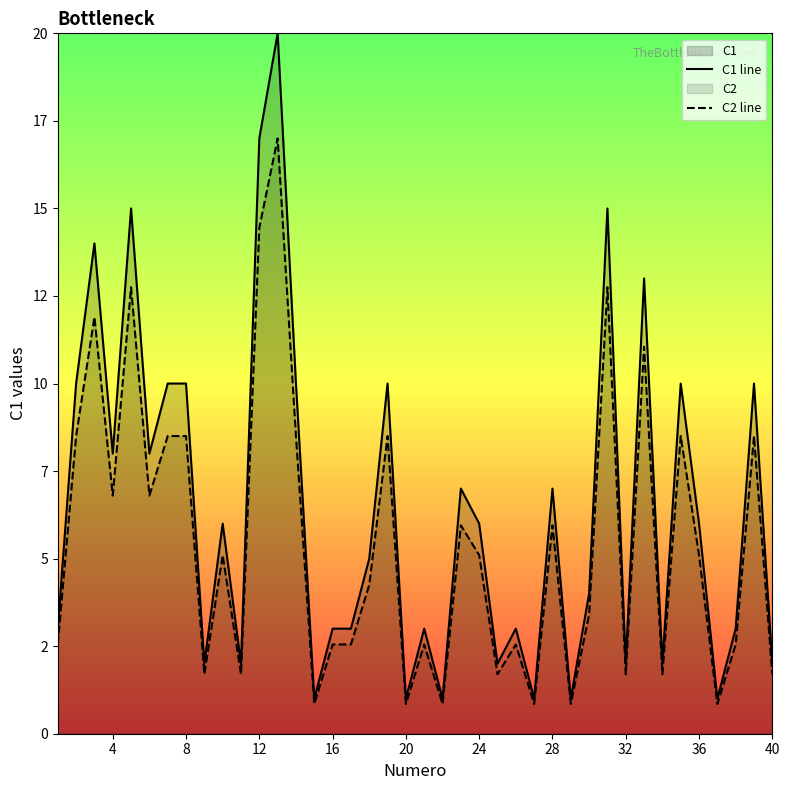

What is the difference between the maximum and second lowest values in the C1 line series?

19.0